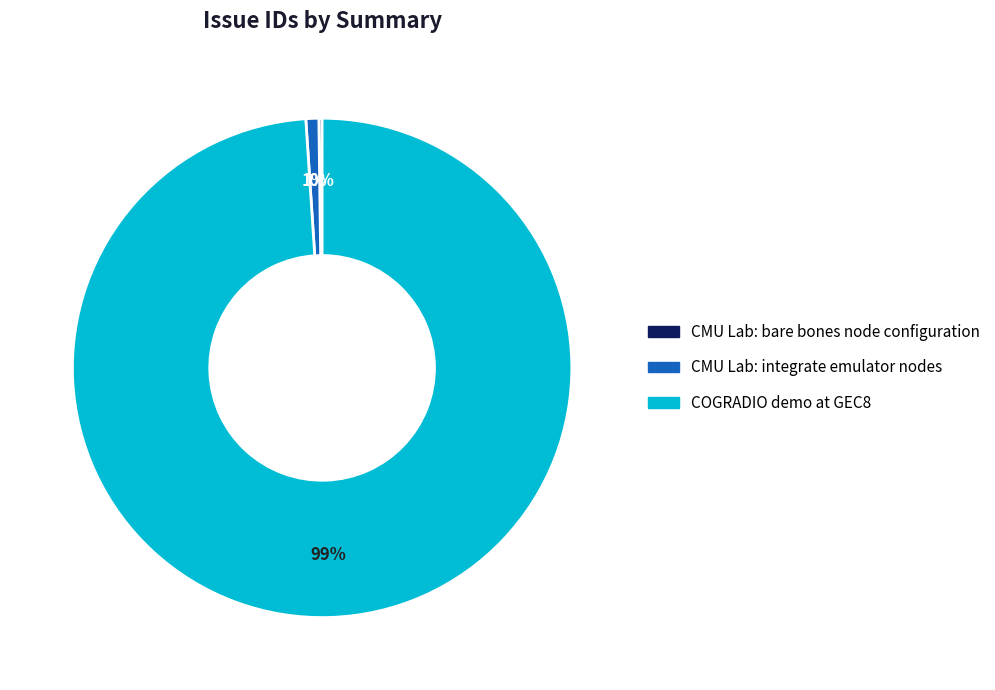

To the nearest percent, what percentage of the pie is COGRADIO demo at GEC8?

99%